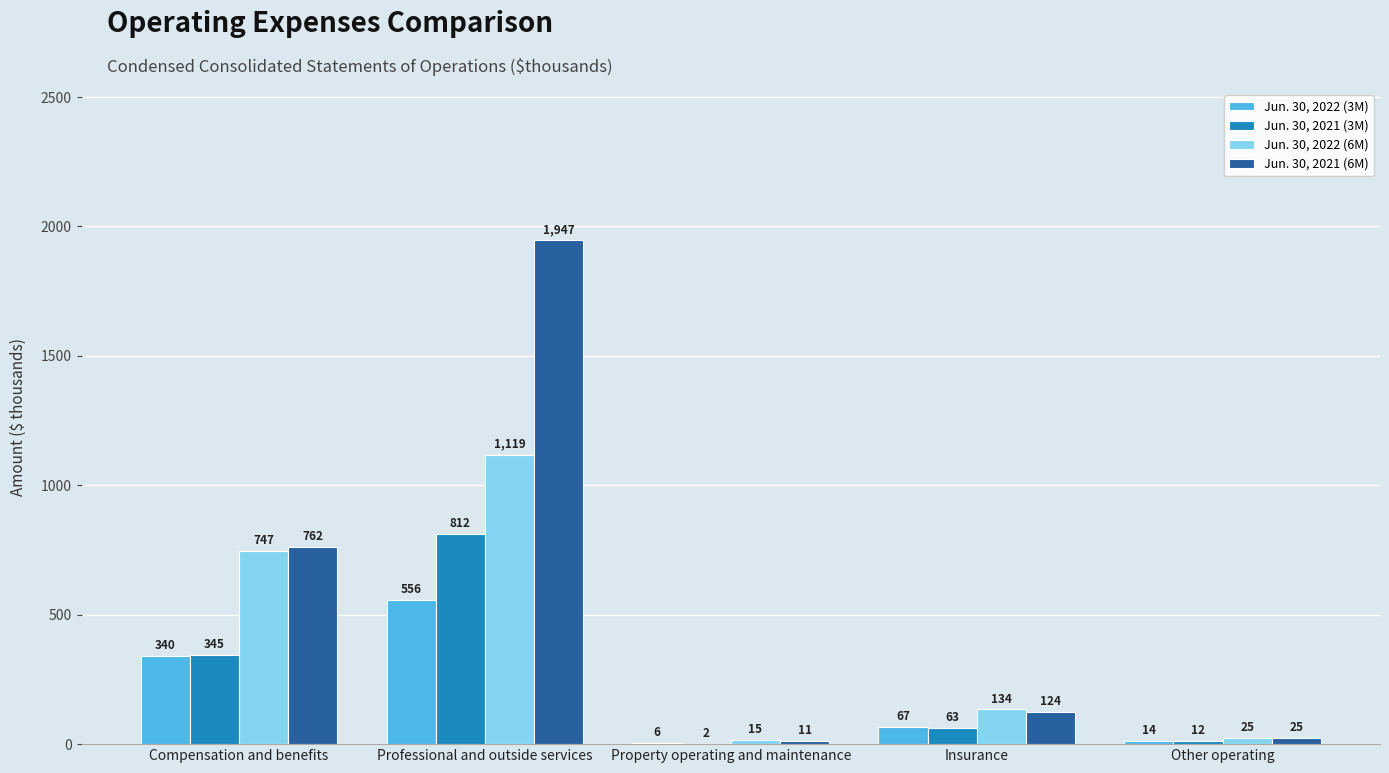

Which series changed the most between Compensation and benefits and Professional and outside services?

Jun. 30, 2021 (6M)